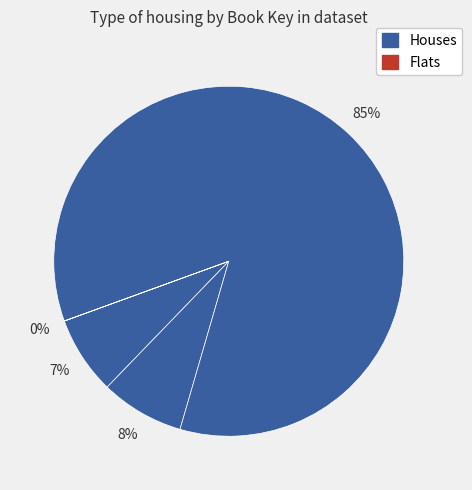

To the nearest percent, what is the average slice percentage?

25%